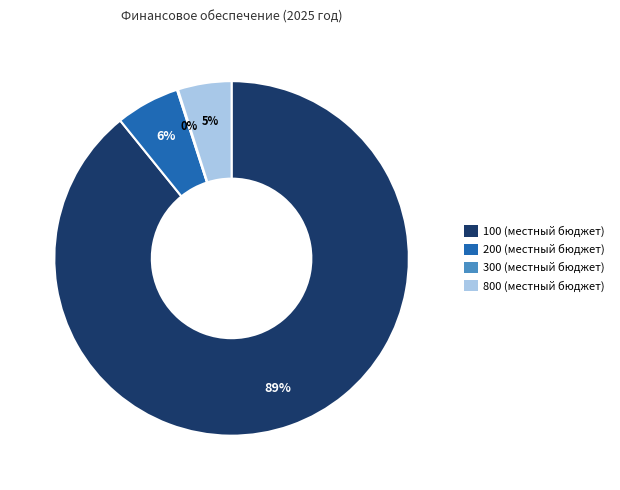

Which slice is the largest?

100 (местный бюджет)